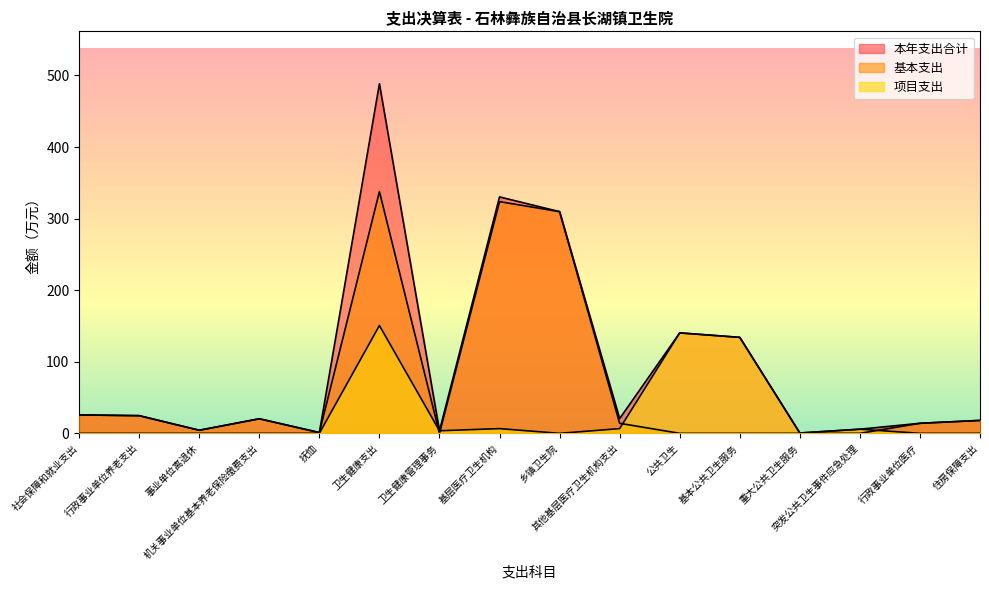

How many lines are shown in the chart?

3